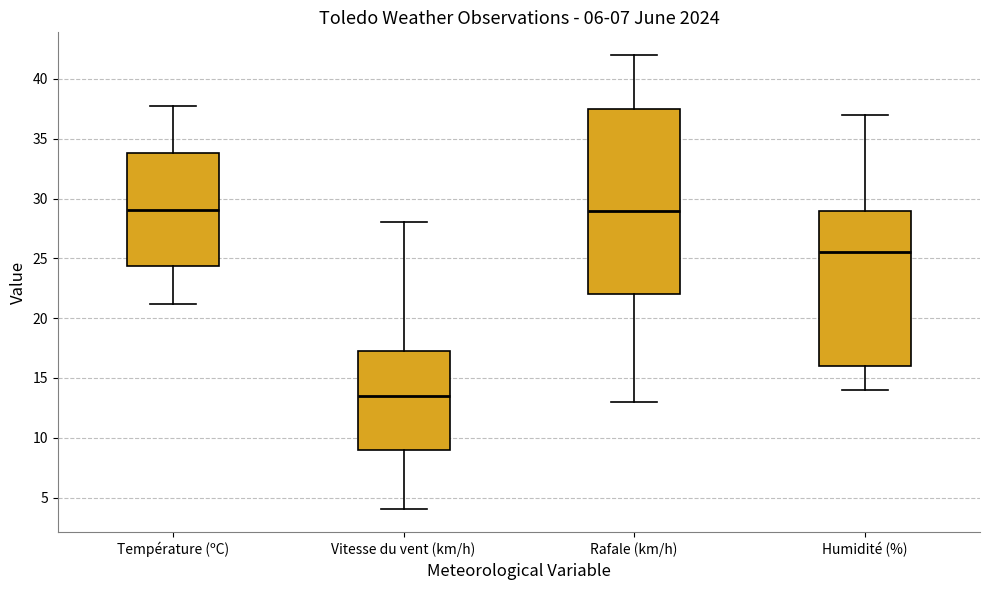

Which box is the tallest, from its lower edge to its upper edge?

Rafale (km/h)